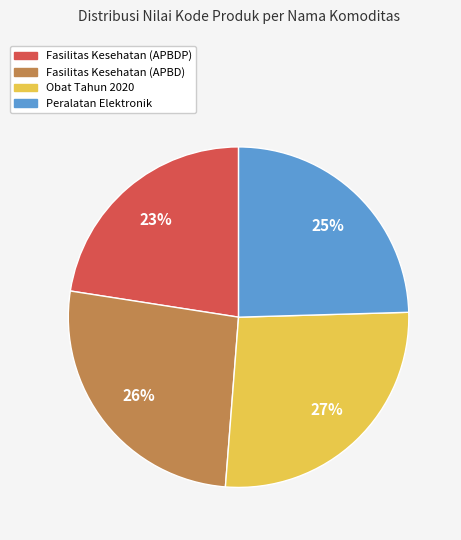

What percentage is the Fasilitas Kesehatan (APBD) slice, to the nearest percent?

26%